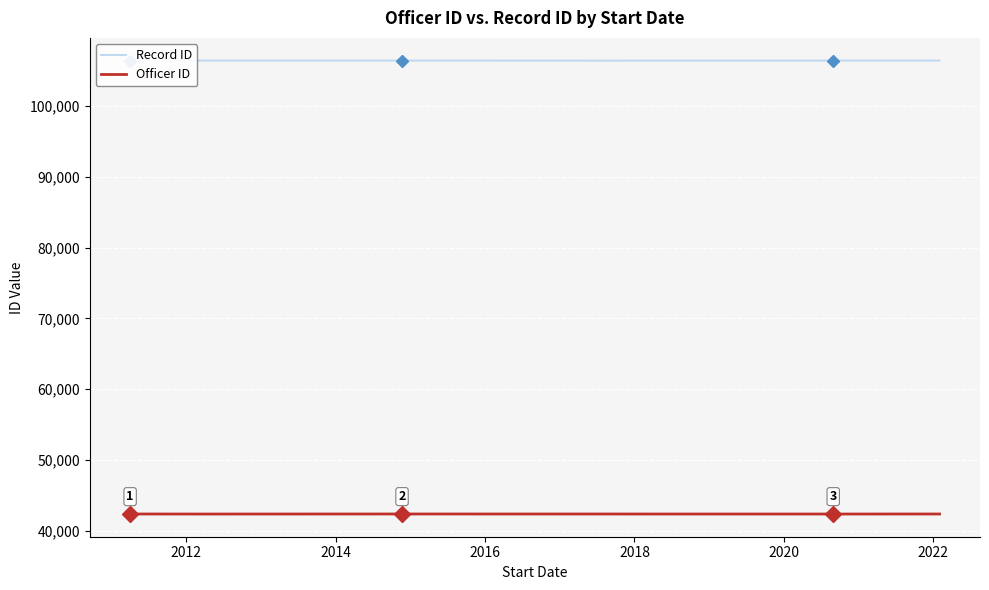

How many lines are shown in the chart?

2